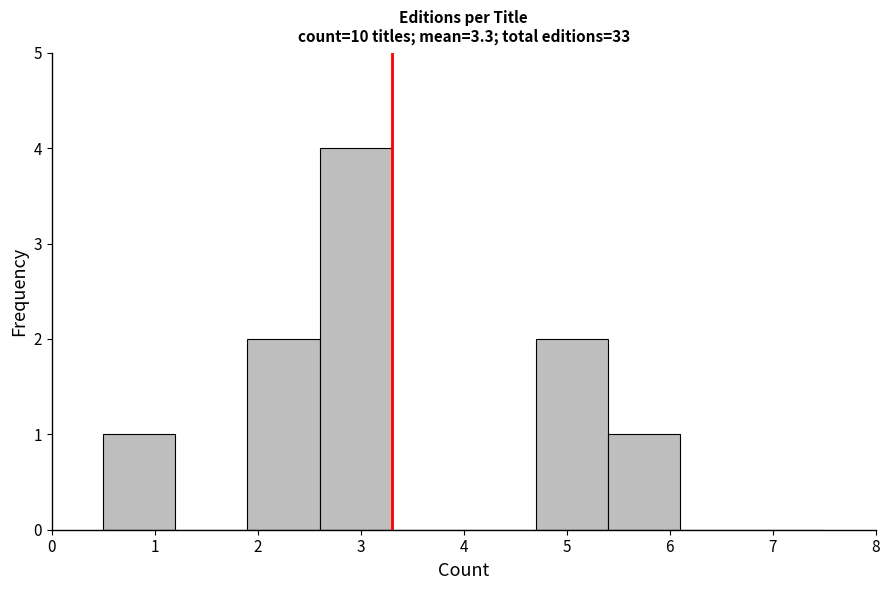

Reading left to right, list every bar in this chart as the range it spans on the x-axis followed by its height. The values are not printed on the chart, so give them approximately, as read against the axis.

0.5 to 1.2: 1
1.2 to 1.9: 0
1.9 to 2.6: 2
2.6 to 3.3: 4
3.3 to 4.0: 0
4.0 to 4.7: 0
4.7 to 5.4: 2
5.4 to 6.1: 1
6.1 to 6.8: 0
6.8 to 7.5: 0